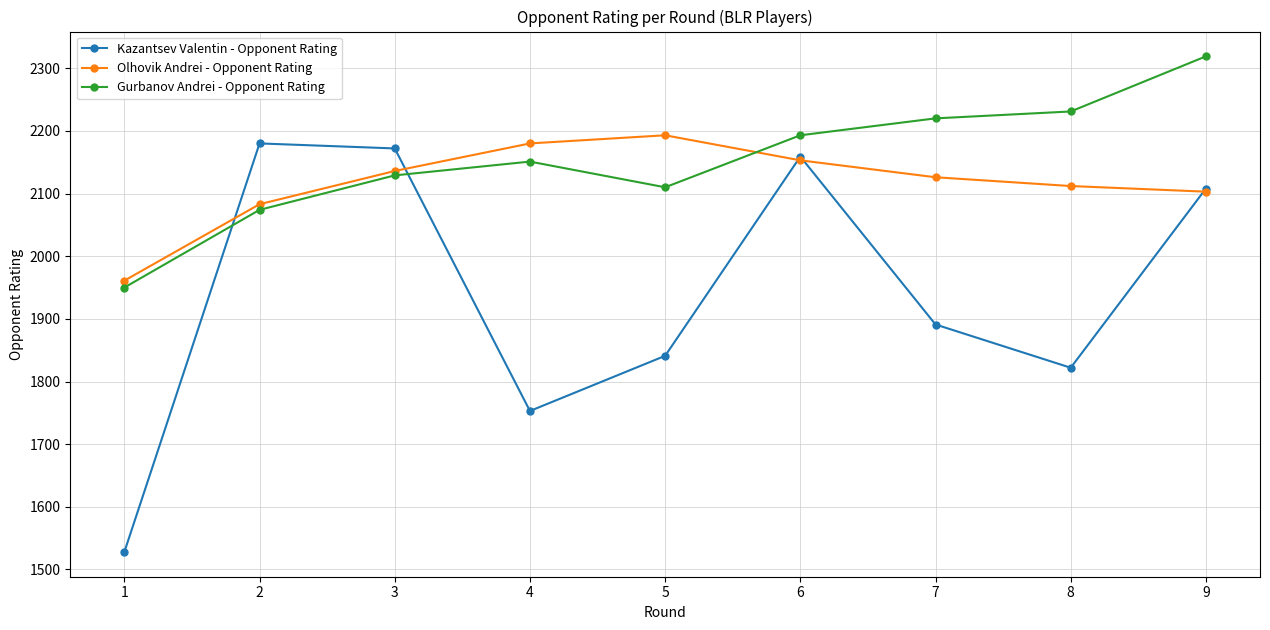

Which category has the lowest value in the Gurbanov Andrei - Opponent Rating series?

1